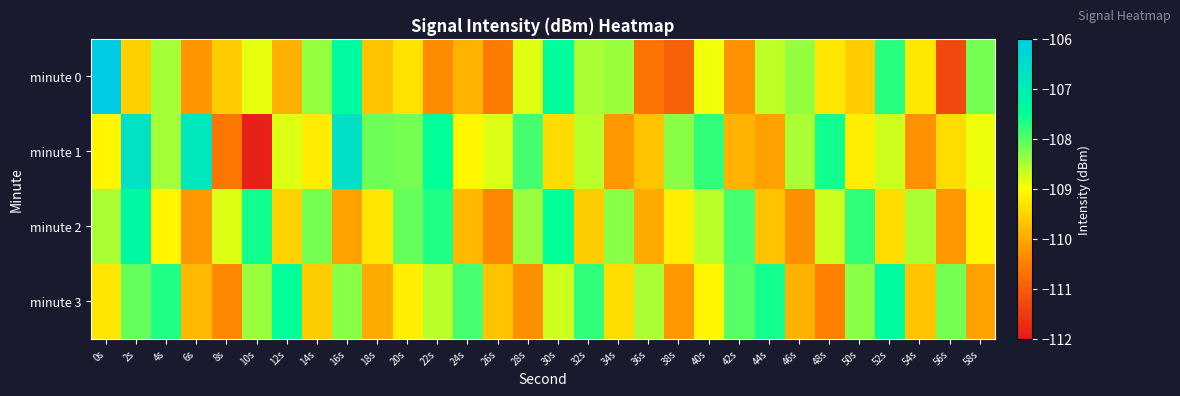

List the series in order of their peak value, highest first.

minute 0, minute 1, minute 2, minute 3